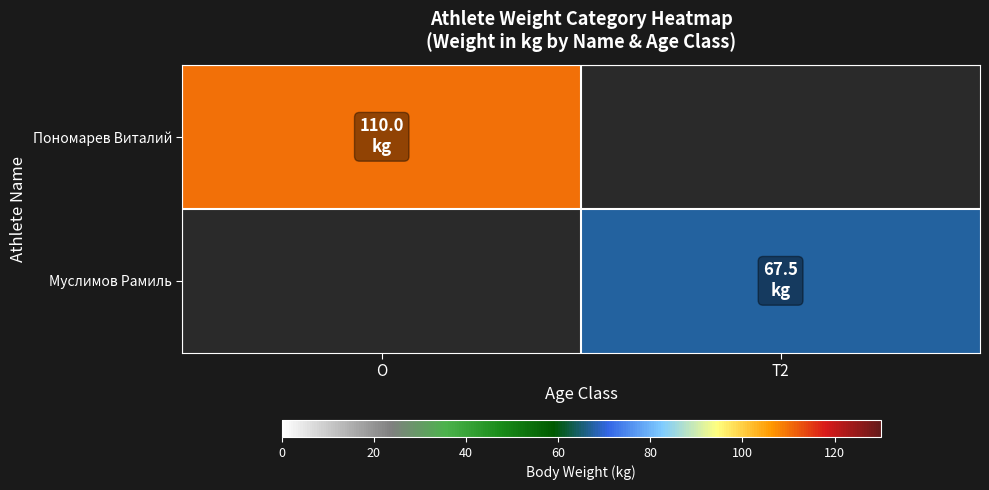

What value does the Пономарев Виталий series have at O?

110.0